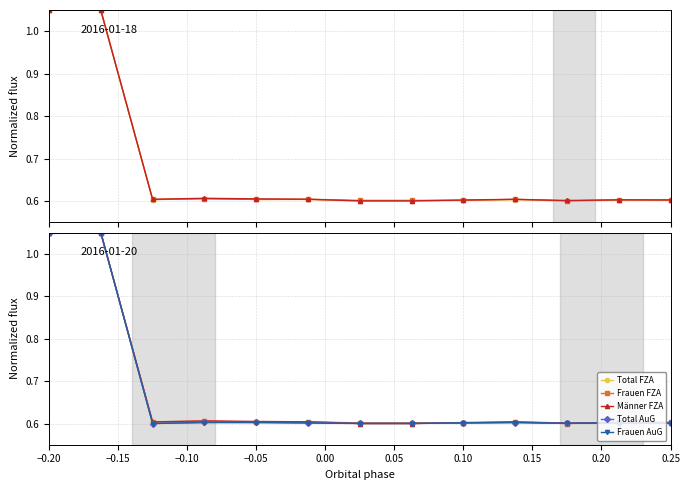

After their last crossing, which series has the higher values: Frauen AuG or Frauen FZA?

Frauen FZA